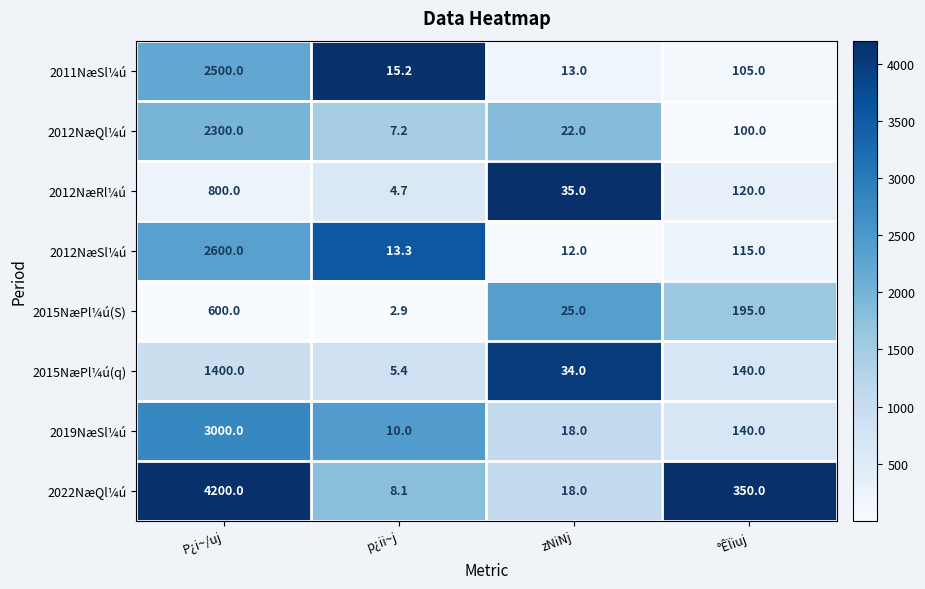

Which series changed the most between zNiNj and °ÊÏiuj?

2022NæQl¼ú